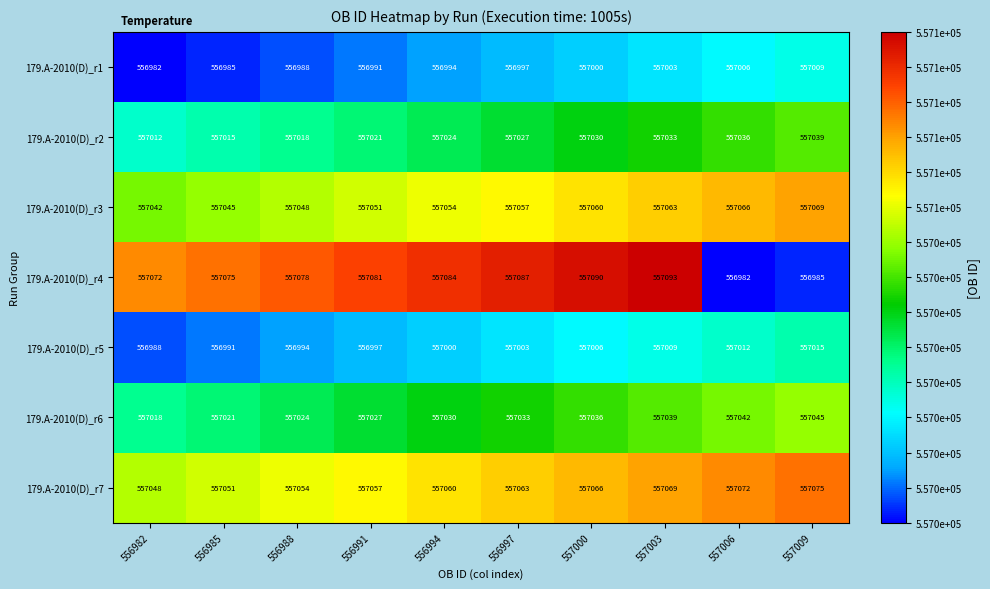

Read the 179.A-2010(D)_r3 value at 556997.

557057